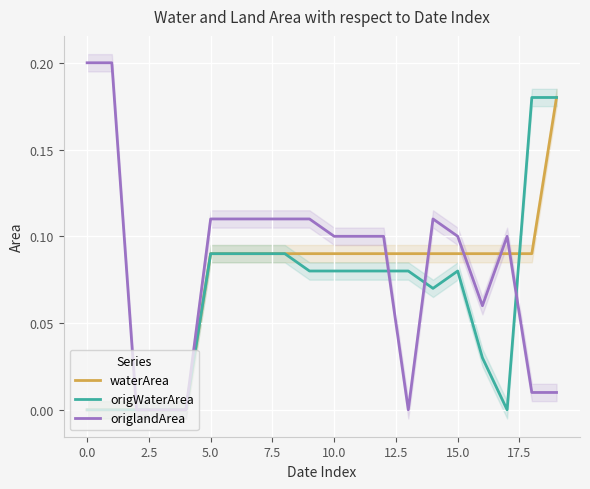

True or false: waterArea has a value of 0.0 at 12.5.

False